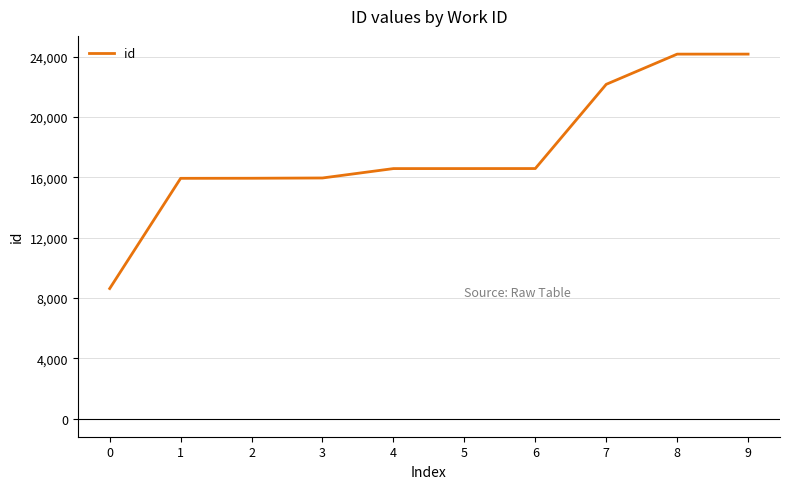

Does the chart display data point markers on the line(s)?

No